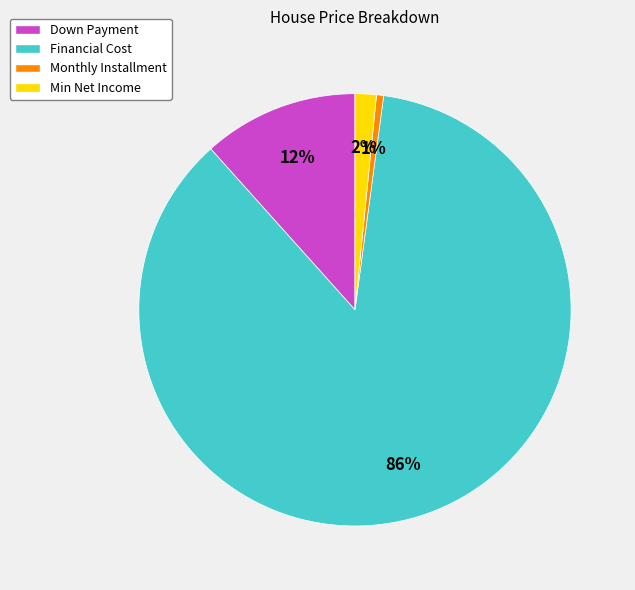

What percentage is the Monthly Installment slice, to the nearest percent?

1%